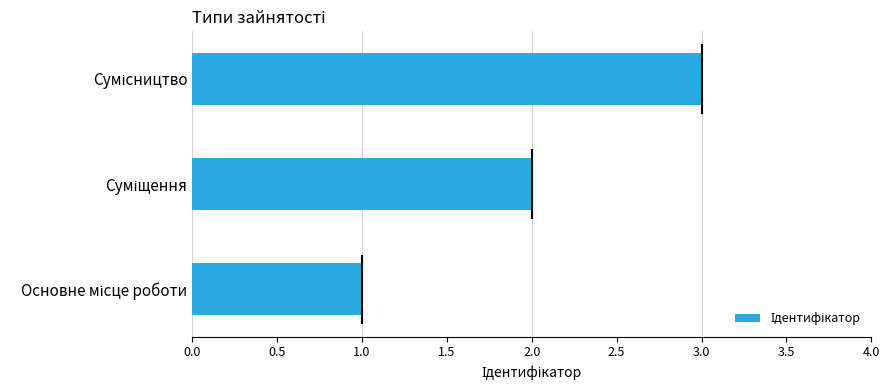

How many data points are less than 2?

1